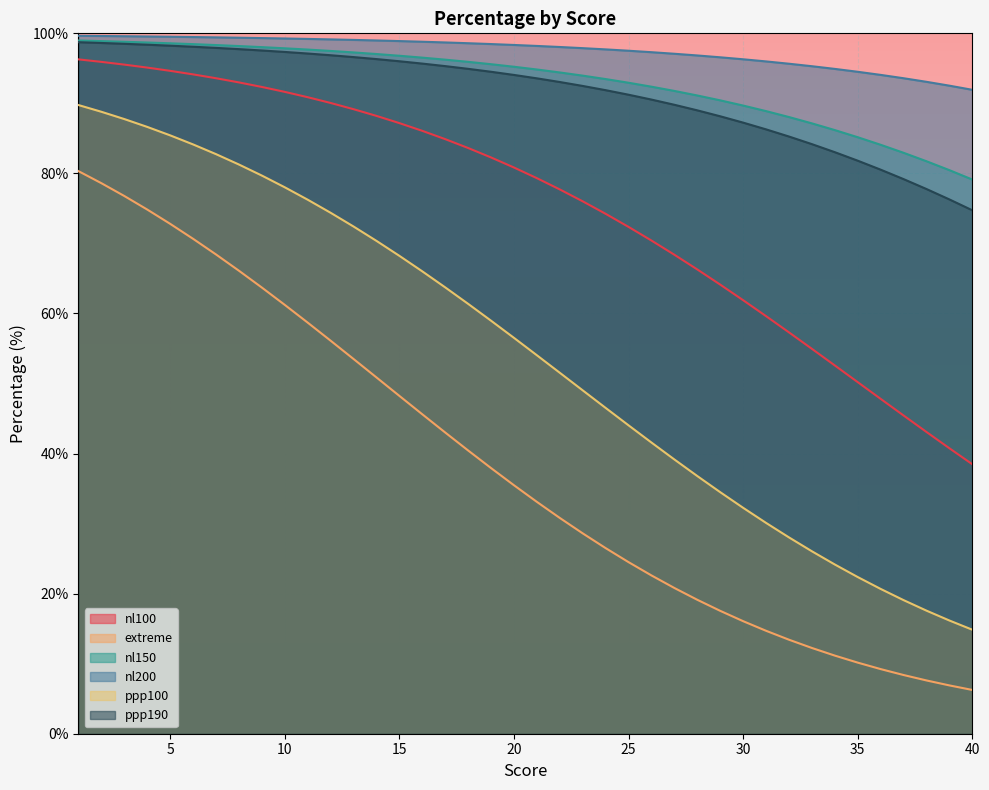

True or false: nl200 has more than 2 interior local peaks.

False